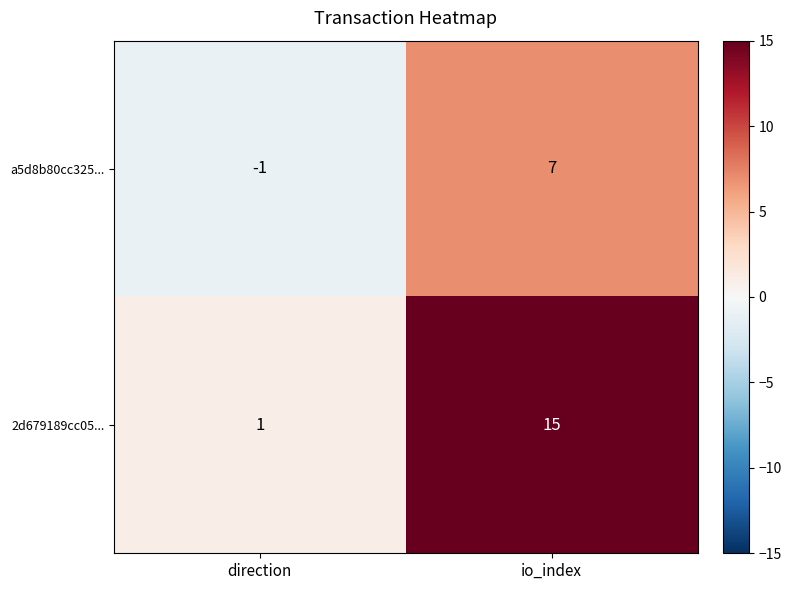

Which label corresponds to the largest value in the chart?

io_index